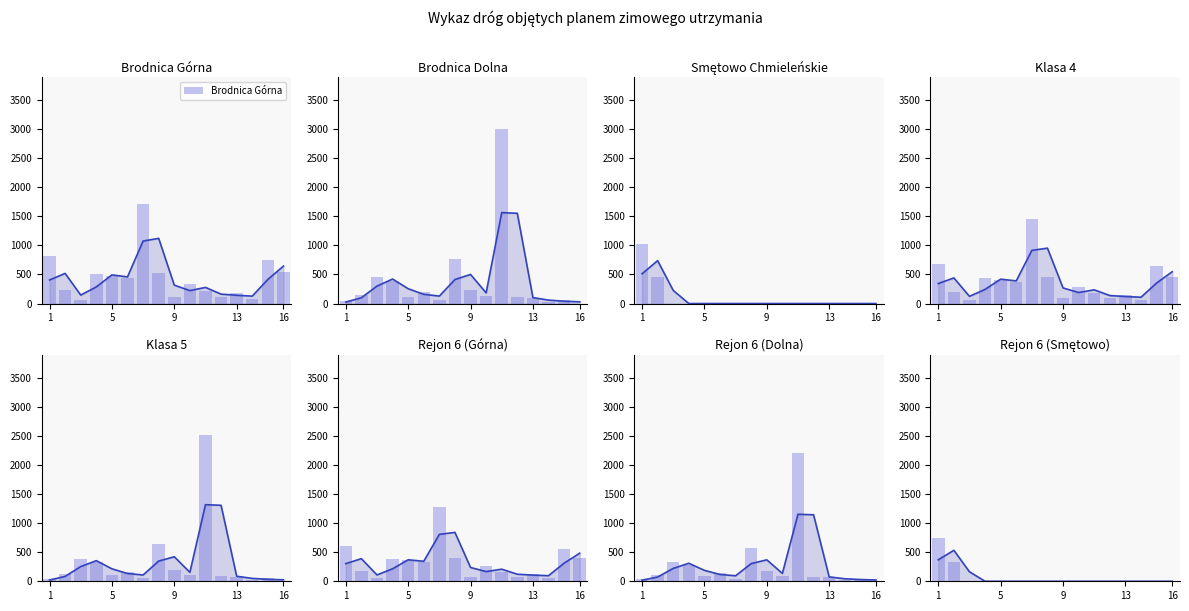

At which category is the sum across all series the highest?

11